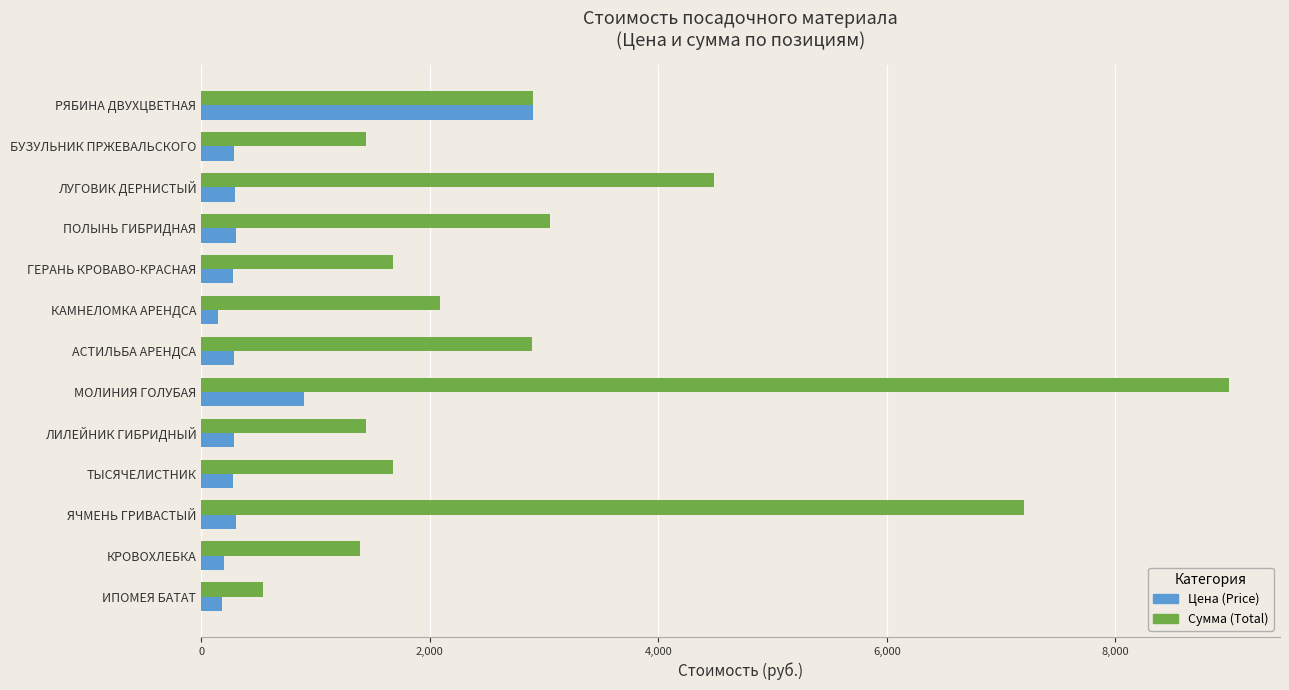

What is the maximum value shown in the chart?

8990